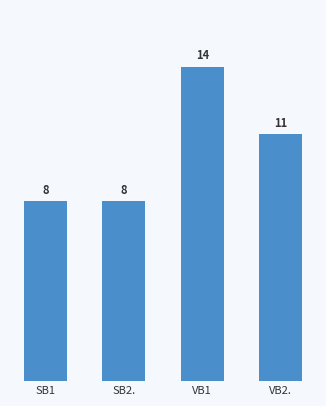

What value does the data have at SB2.?

8